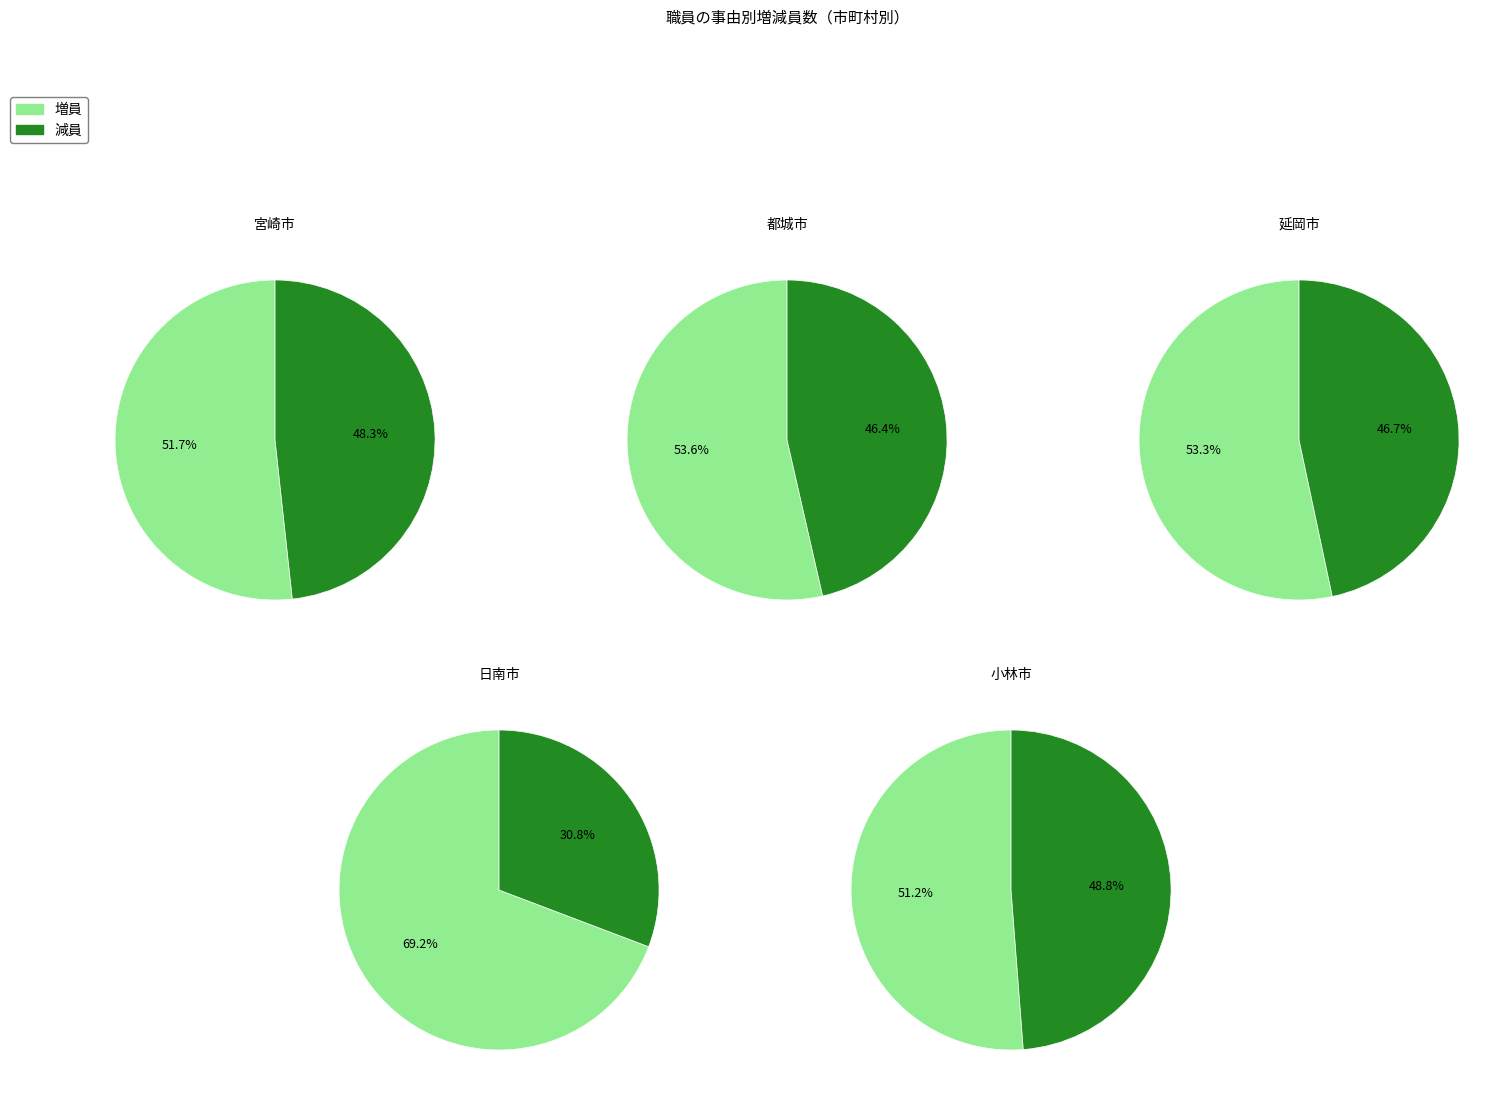

Between 宮崎市 and 延岡市, which series saw the biggest shift?

増員